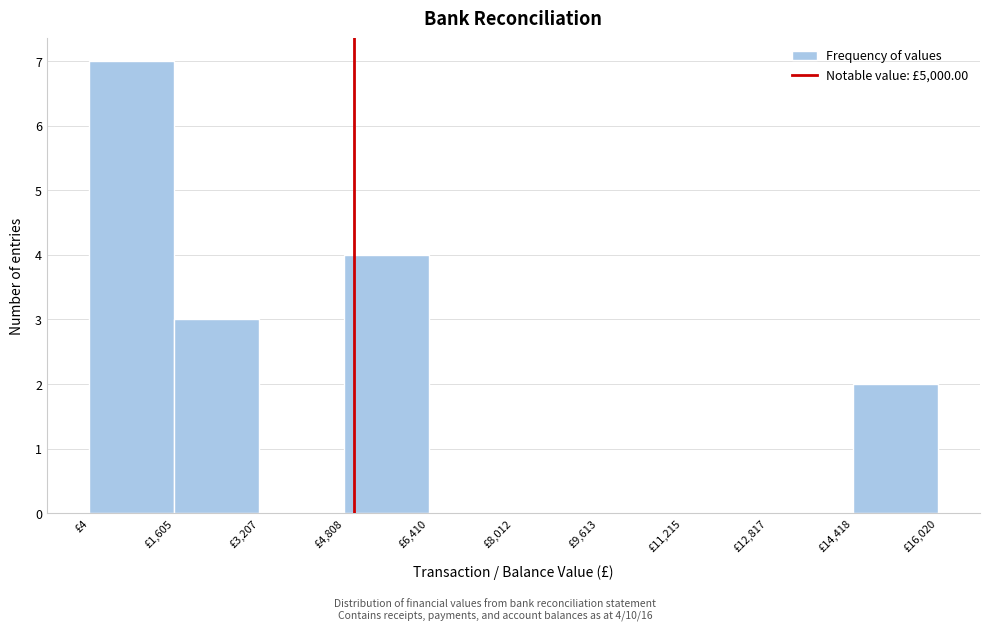

Over which range of the x-axis is the bar tallest?

0 to 1600